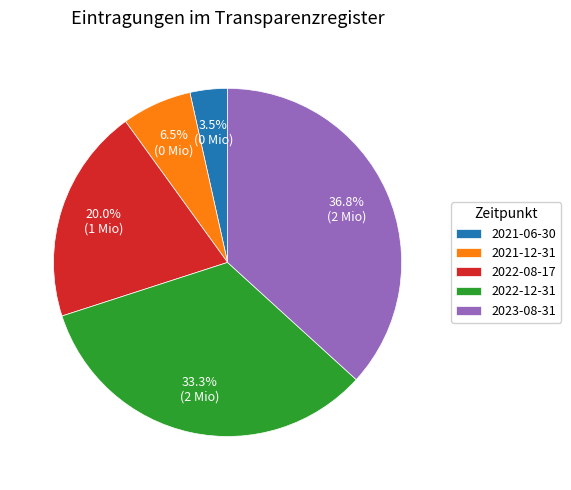

Is 2023-08-31 the majority of the pie?

No